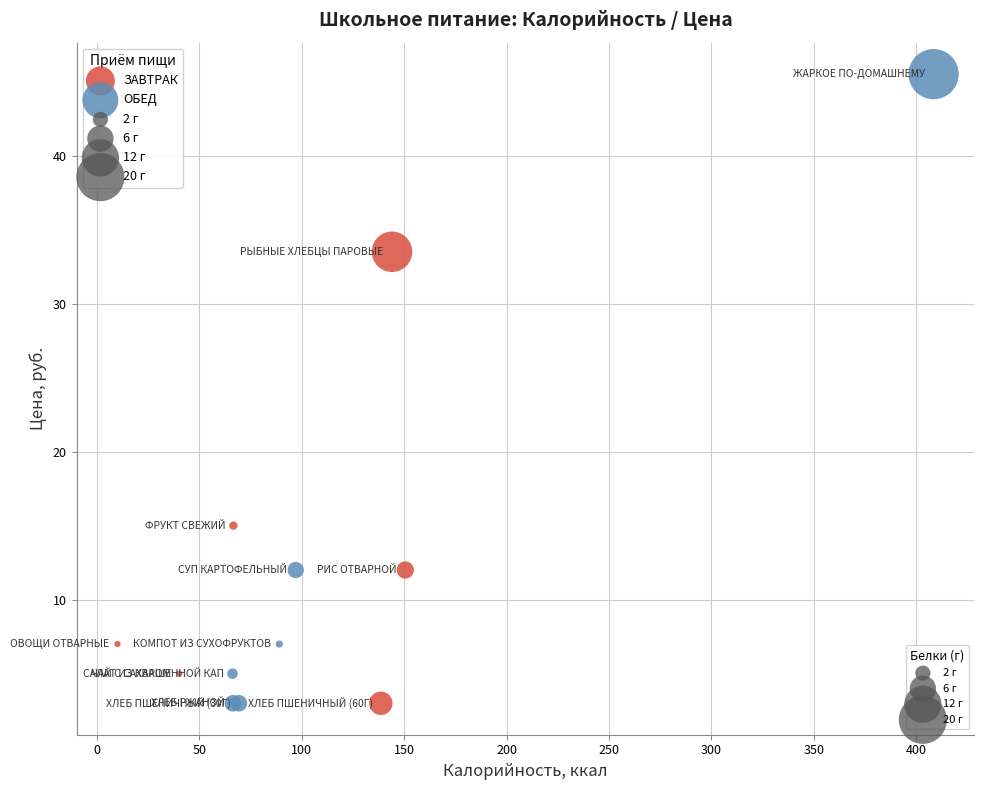

Which series has the widest spread of Y values?

ОБЕД